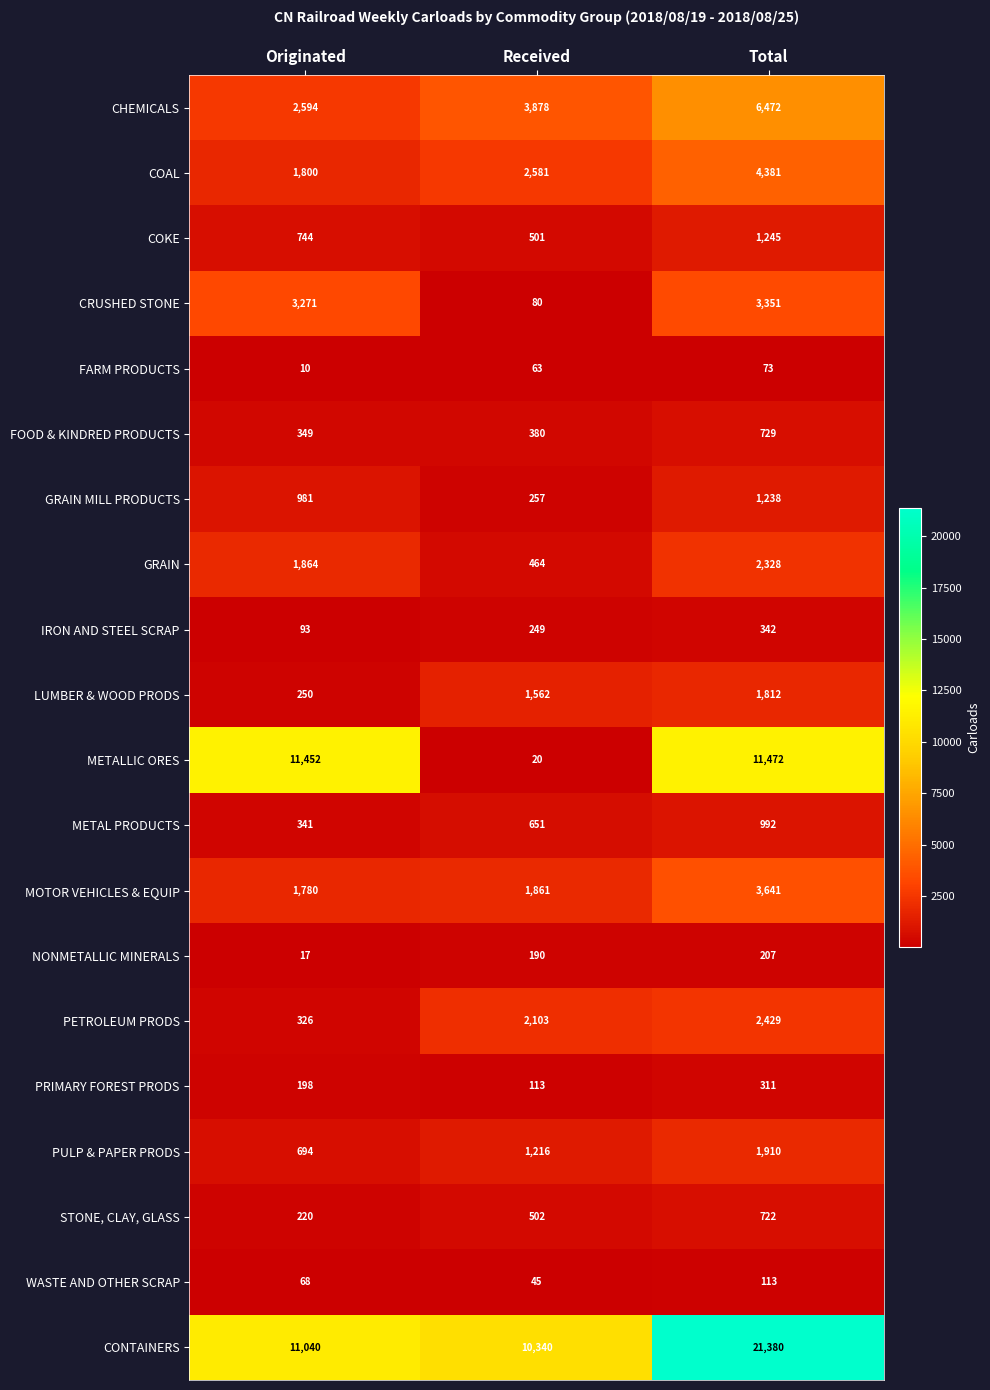

Is it true that FOOD & KINDRED PRODUCTS equals 503 at Originated?

False